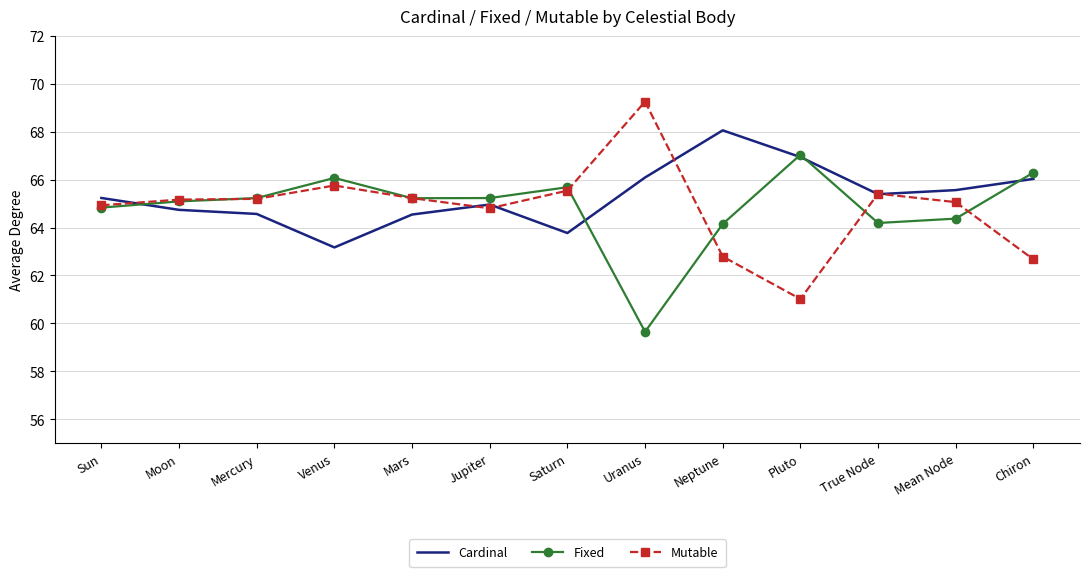

After their last crossing, which series has the higher values: Mutable or Cardinal?

Cardinal